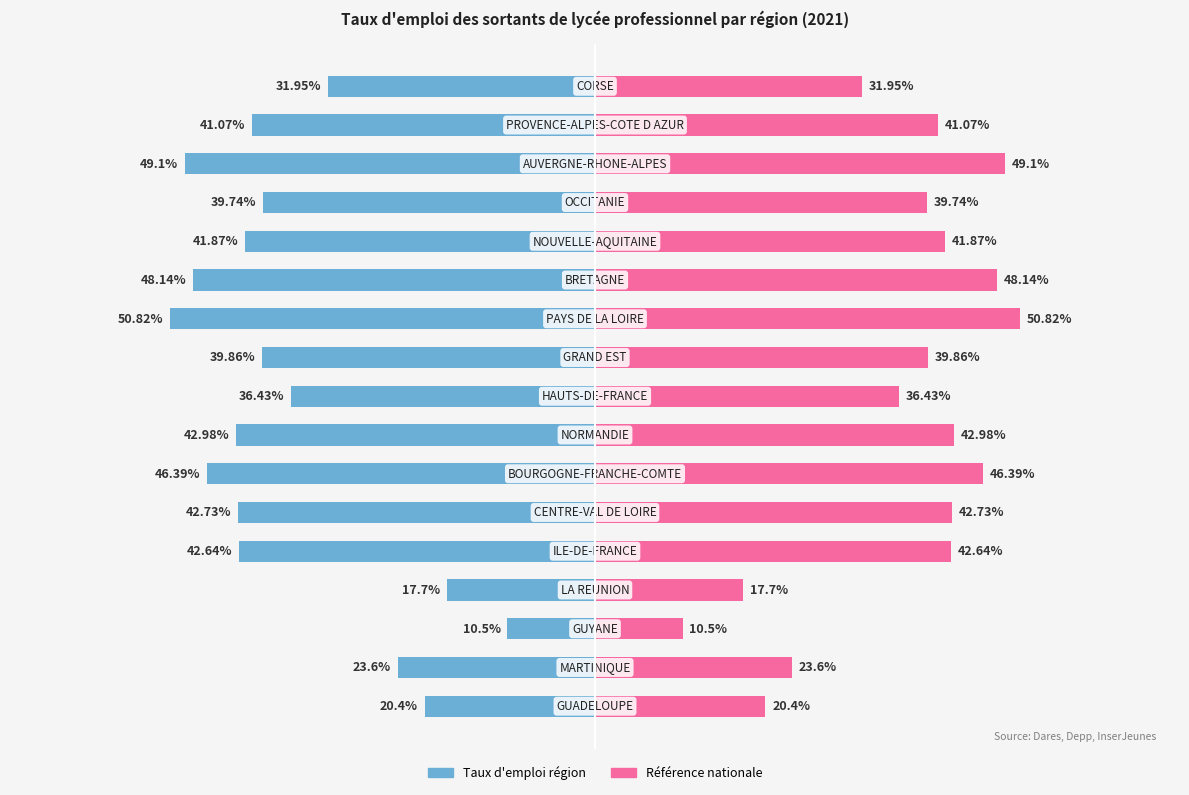

How many data points in Taux d'emploi (droite) are above 41?

9